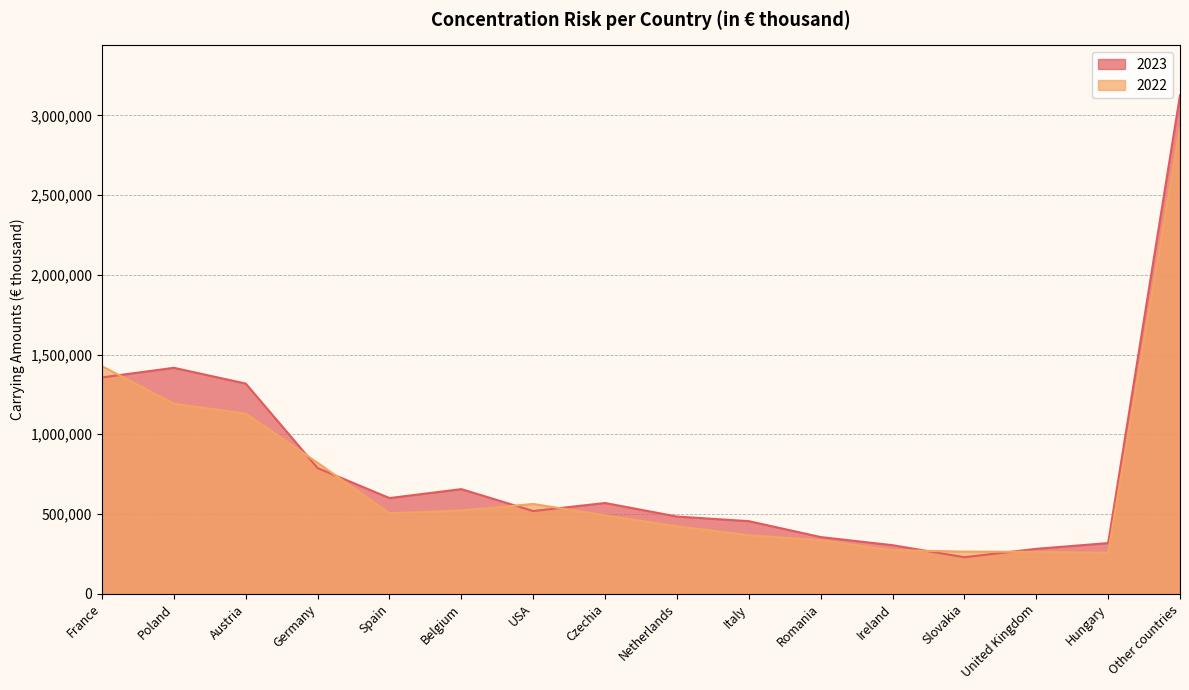

At how many categories does at least one series exceed 2625345?

1